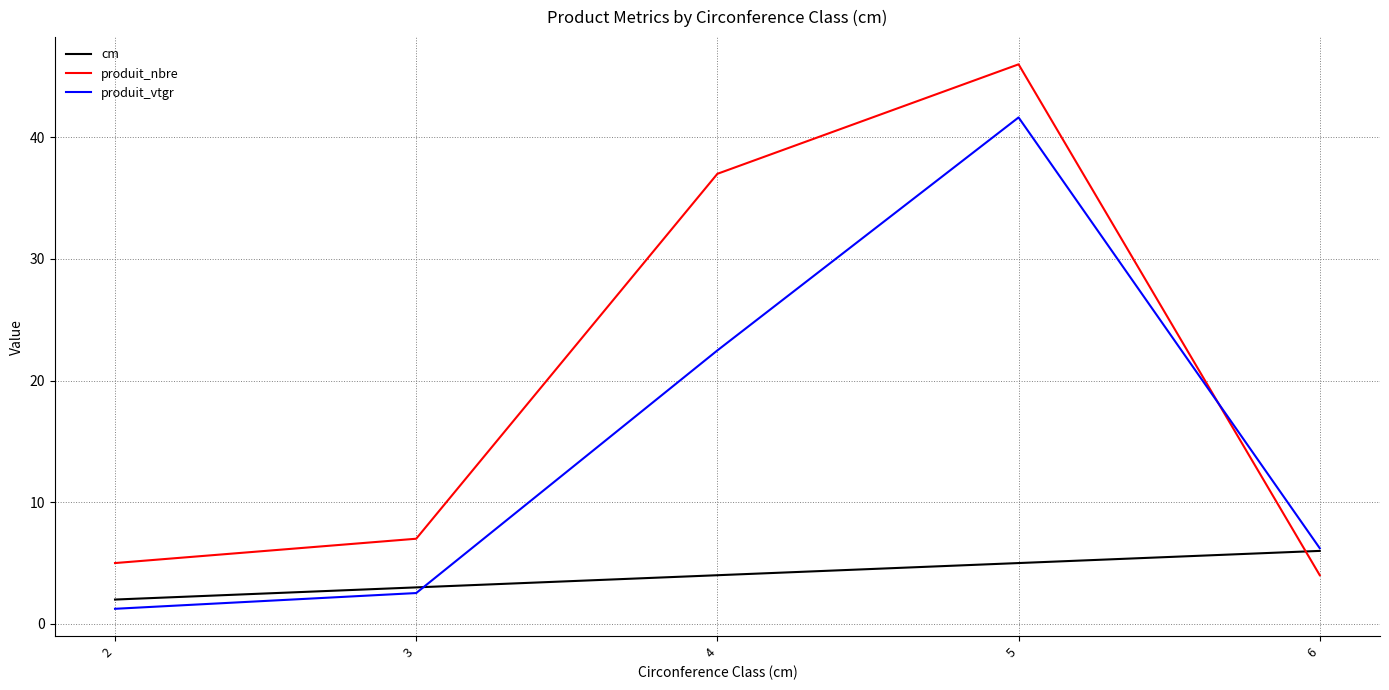

Does the chart have visible grid lines?

Yes